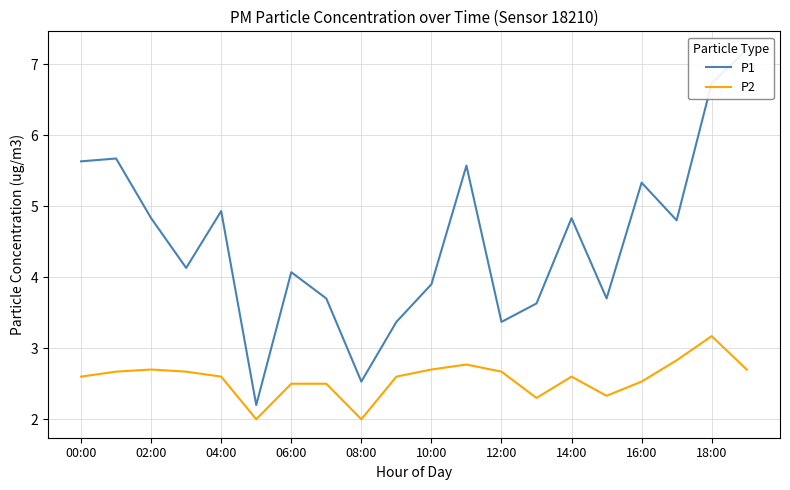

Reading left to right, transcribe all the data shown in this chart.

P1: 5.6	5.7	4.8	4.1	4.9	2.2	4.1	3.7	2.5	3.4	3.9	5.6	3.4	3.6	4.8	3.7	5.3	4.8	6.7	7.2
P2: 2.6	2.7	2.7	2.7	2.6	2.0	2.5	2.5	2.0	2.6	2.7	2.8	2.7	2.3	2.6	2.3	2.5	2.8	3.2	2.7